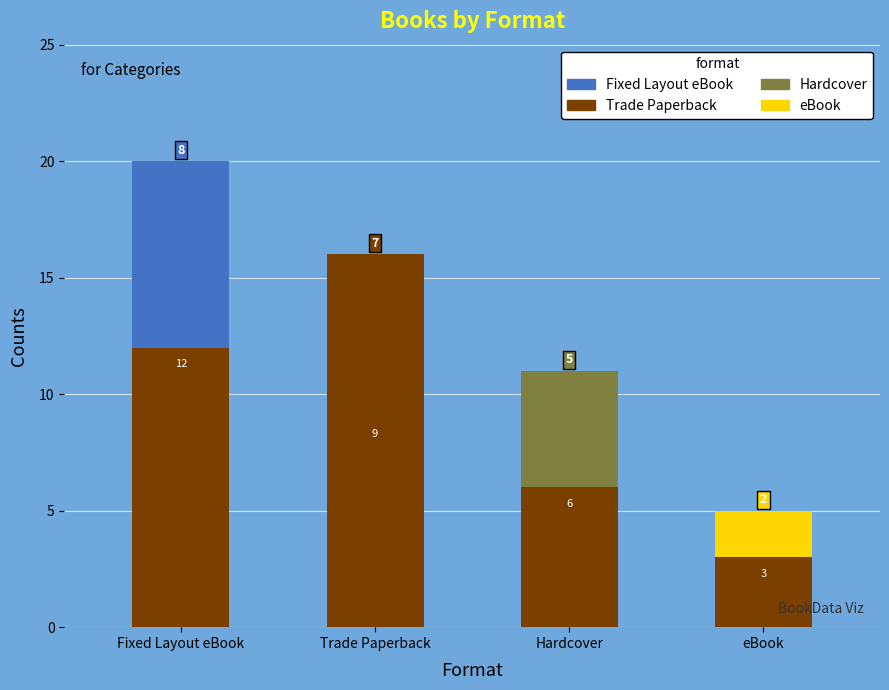

How many values are between 6 and 12?

3